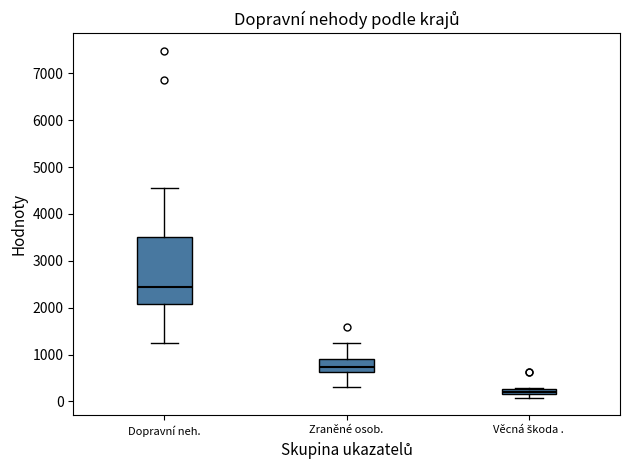

Which box has the highest median line?

Dopravní neh.